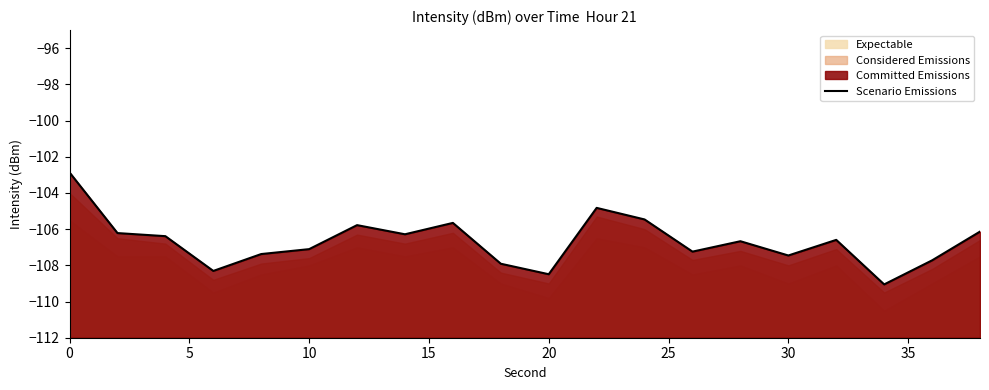

How many interior local peaks (higher than both neighbors) does the data have?

5